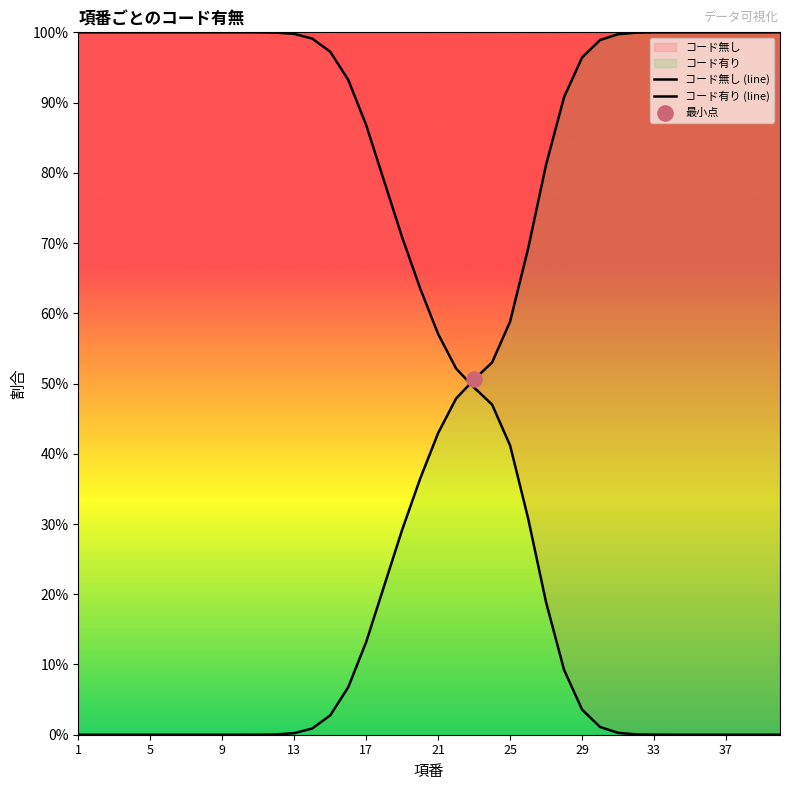

At how many categories does at least one series exceed 0?

40